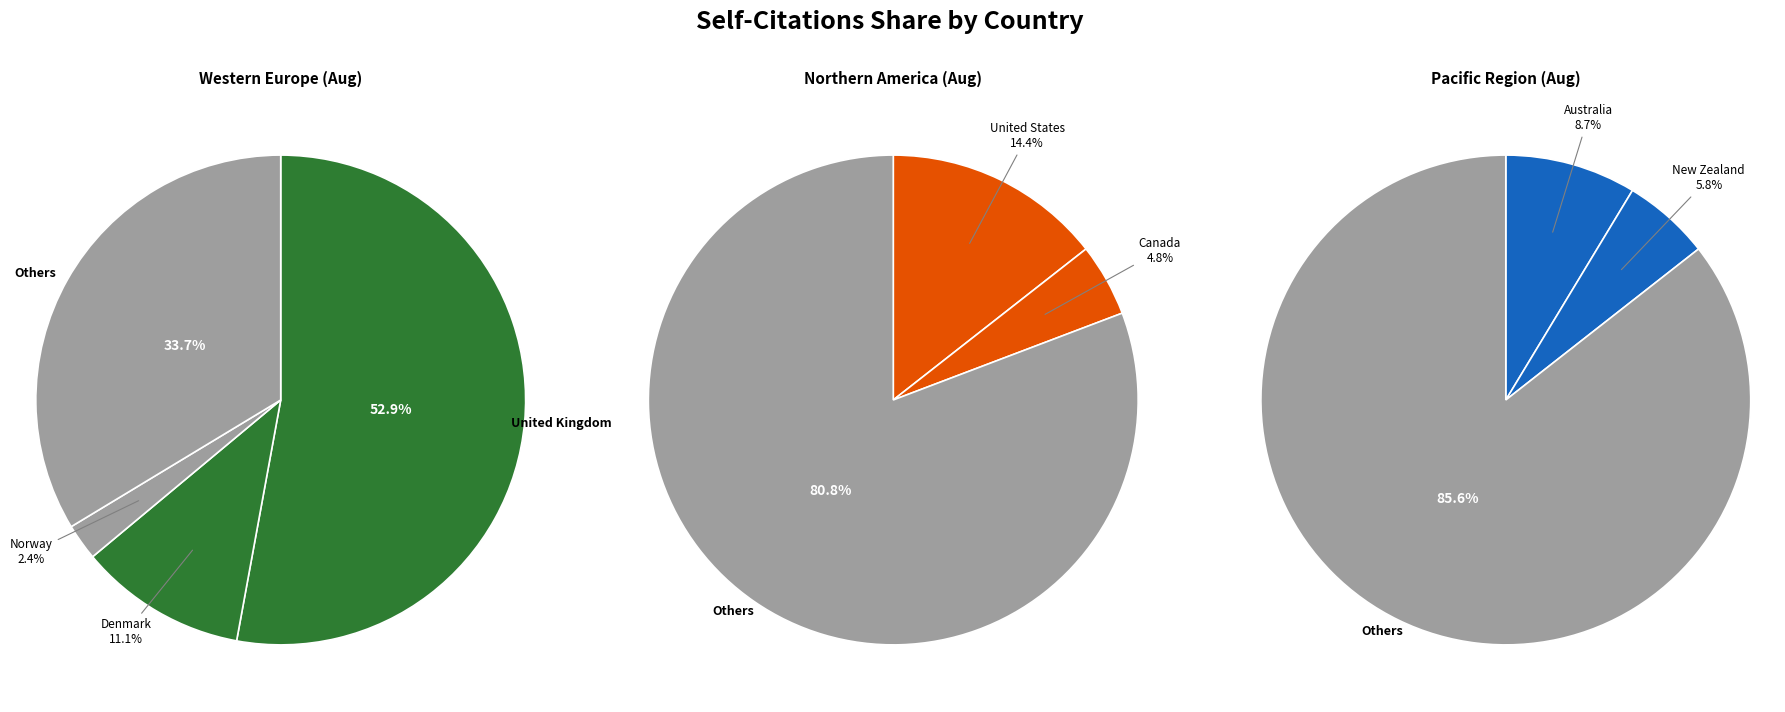

Which has a higher value, United Kingdom or Australia?

United Kingdom